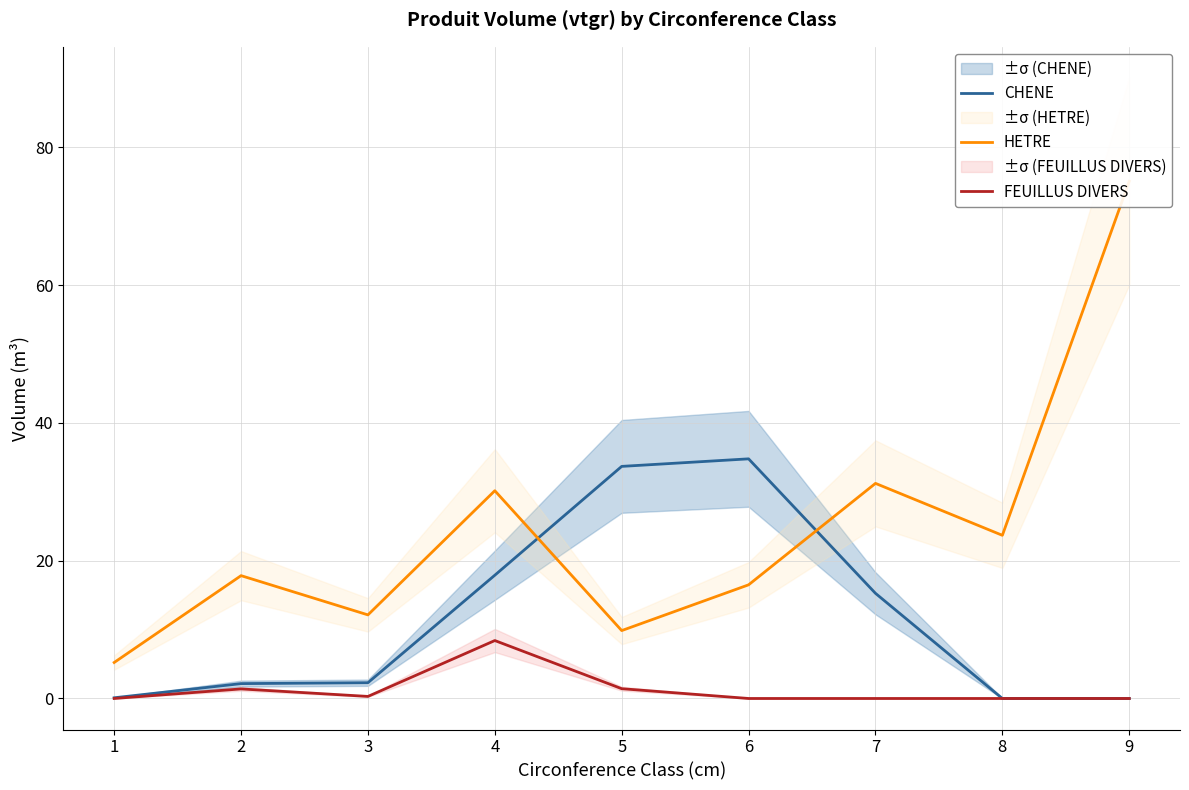

Reading right to left, list all the values displayed in this chart.

CHENE: 9=0.0	8=0.0	7=15.3	6=34.8	5=33.7	4=17.9	3=2.3	2=2.2	1=0.1
HETRE: 9=75.1	8=23.7	7=31.2	6=16.5	5=9.9	4=30.2	3=12.1	2=17.8	1=5.2
FEUILLUS DIVERS: 9=0.0	8=0.0	7=0.0	6=0.0	5=1.4	4=8.4	3=0.3	2=1.4	1=0.0